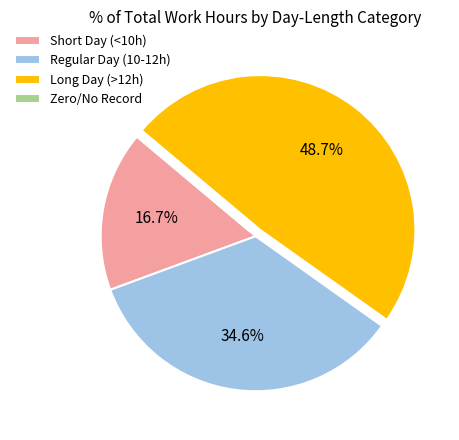

Does Long Day (>12h) represent more than half of the total?

No